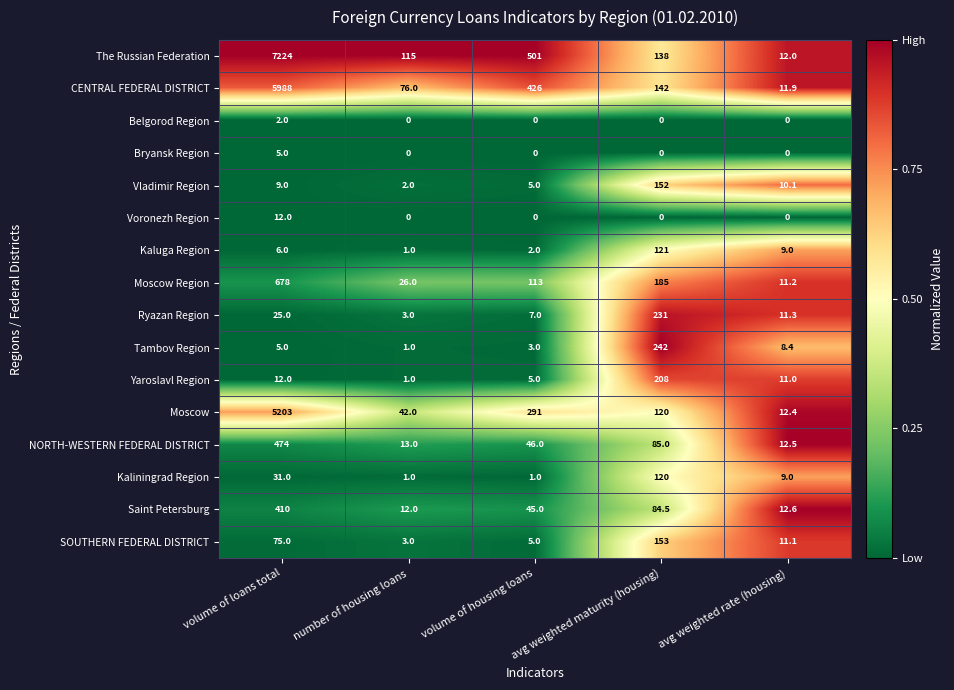

What is the sum of all NORTH-WESTERN FEDERAL DISTRICT values?

630.5